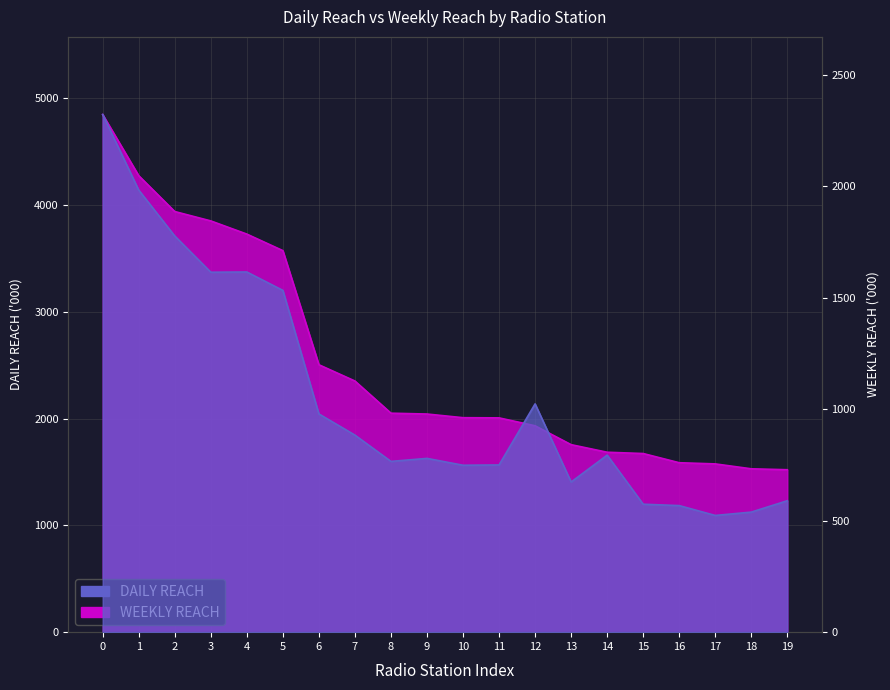

How many values in the WEEKLY REACH series exceed 2042?

10